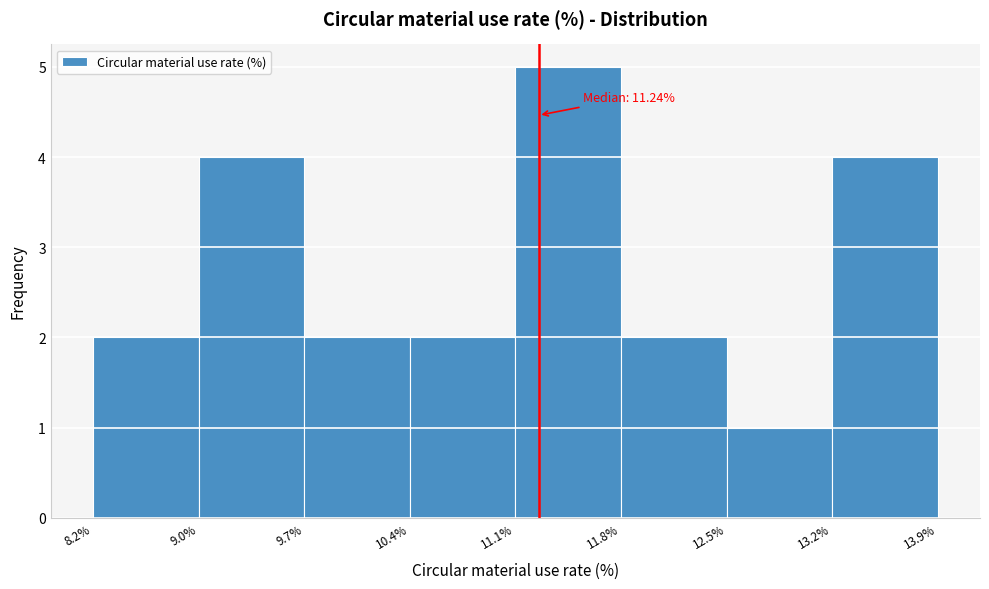

Over which range of the x-axis is the bar tallest?

11.1% to 11.8%